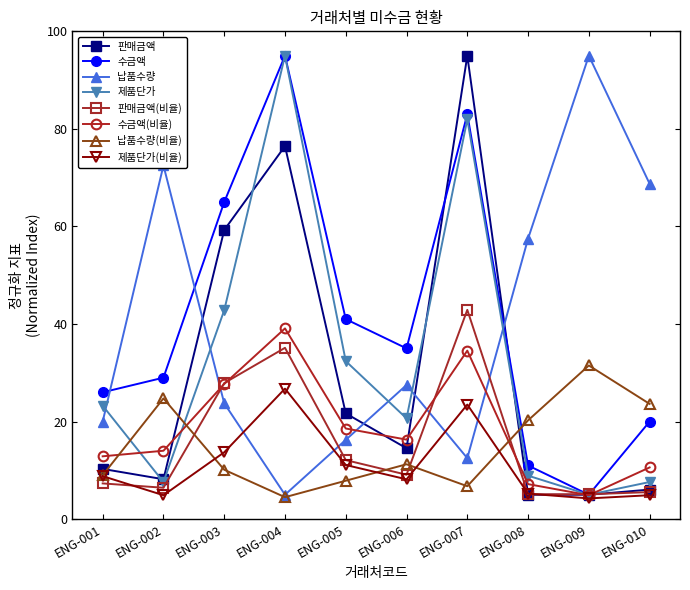

Between ENG-003 and ENG-010, which series saw the biggest shift?

판매금액